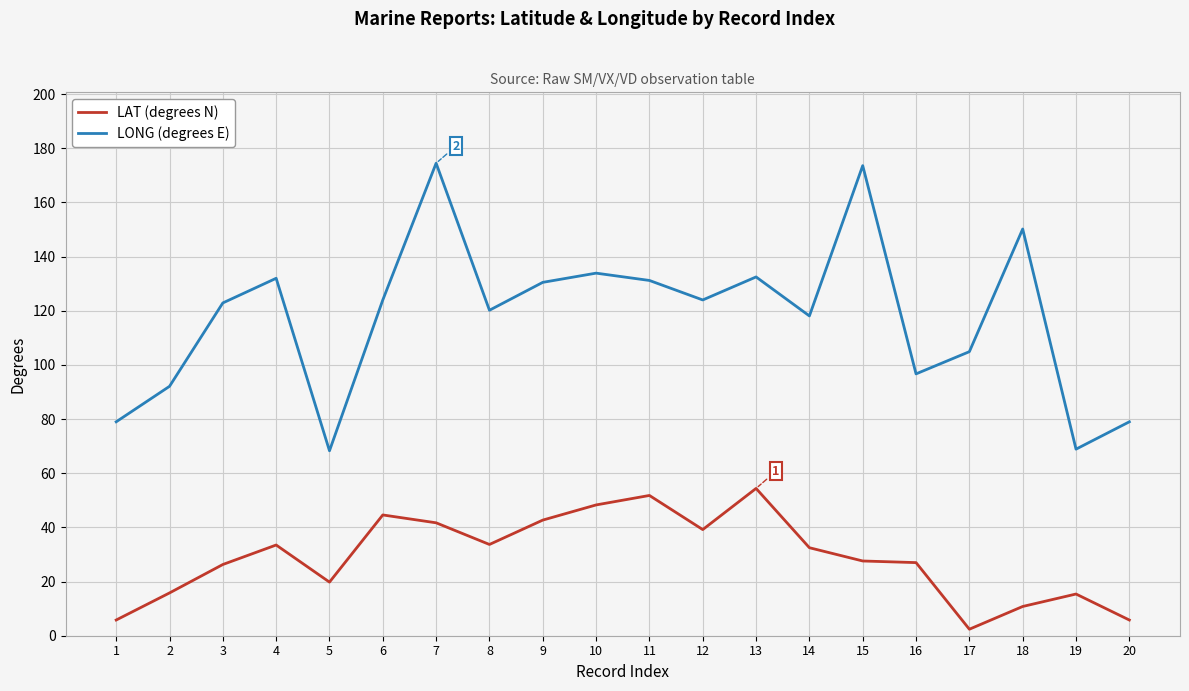

How many distinct data groups are displayed?

2